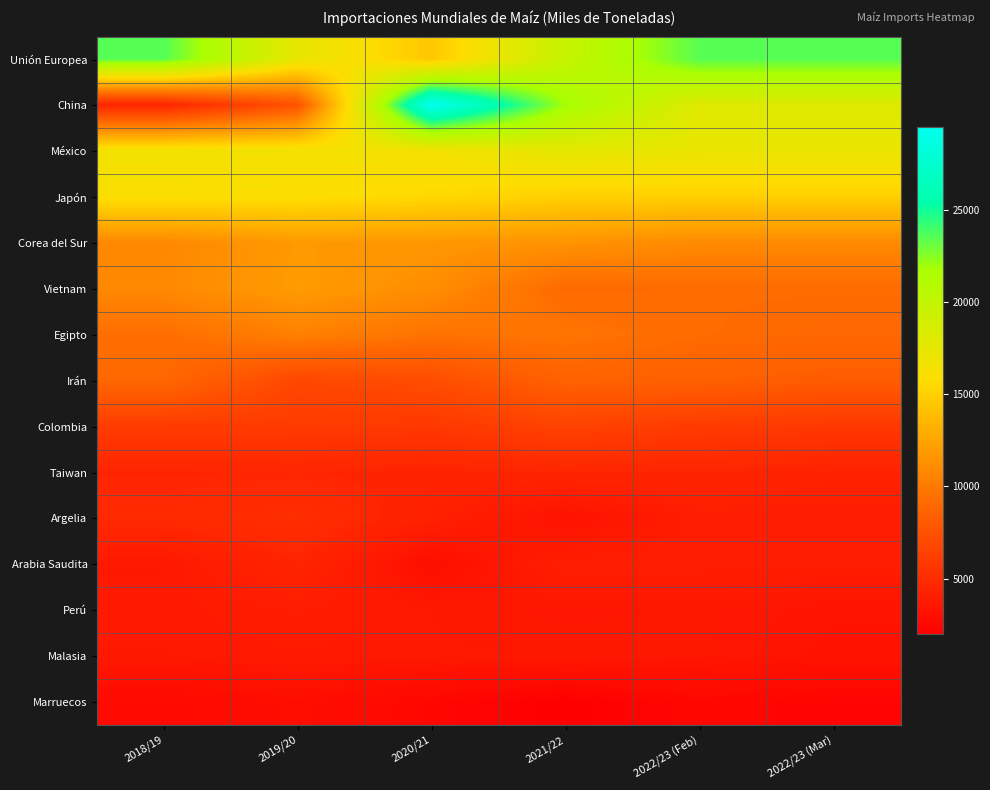

How many distinct data groups are displayed?

15